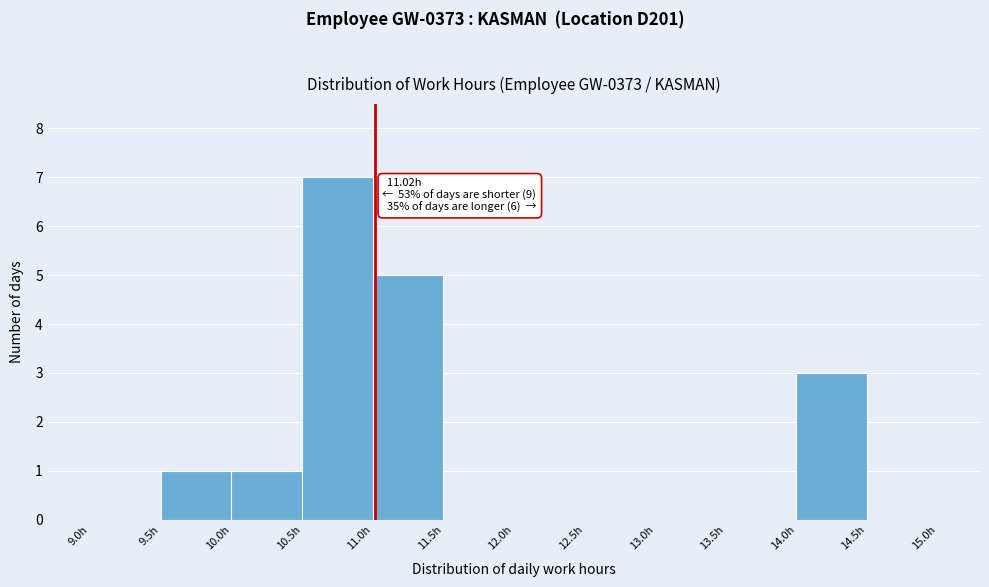

Which range on the x-axis has the tallest bar?

10.5 to 11.0